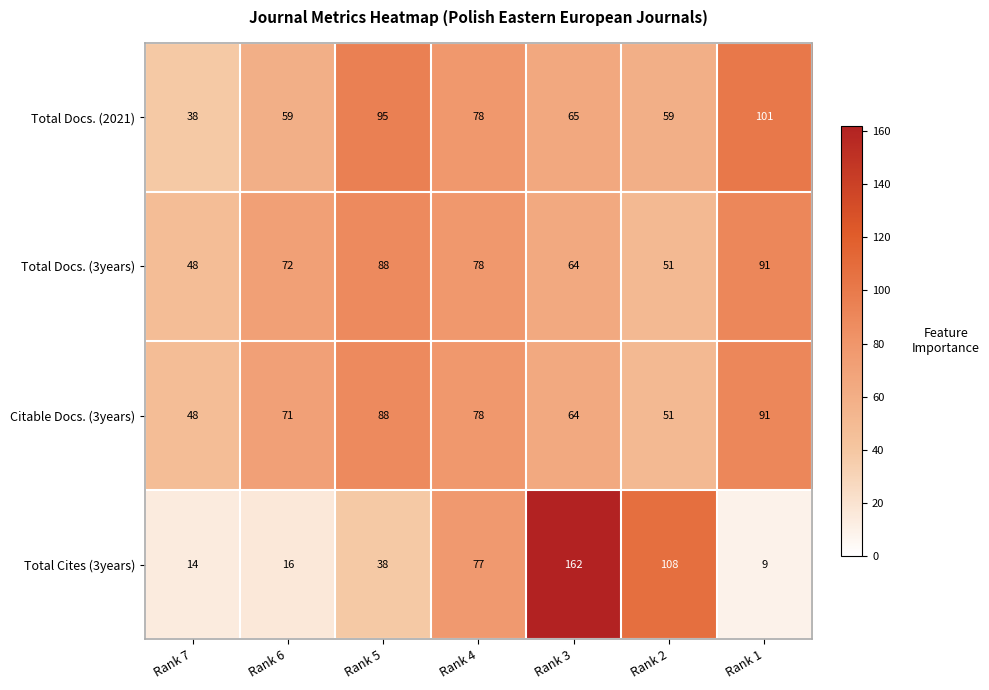

How many series are shown in this chart?

4